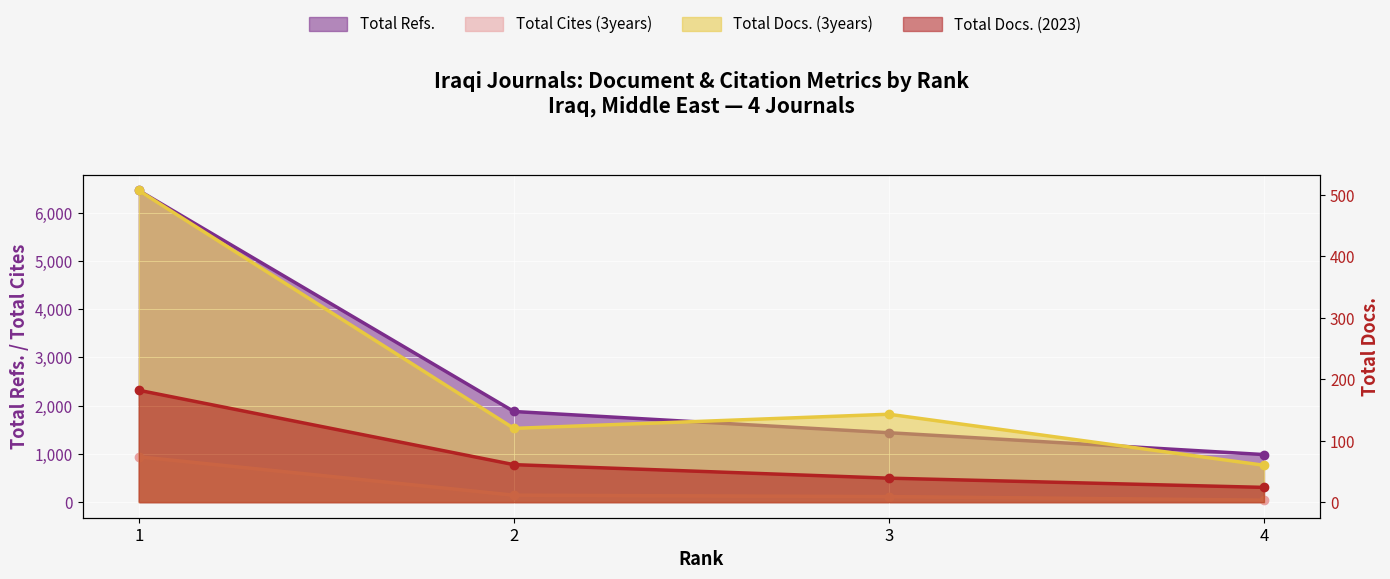

Is it true that Total Refs. equals 2981 at 2?

False